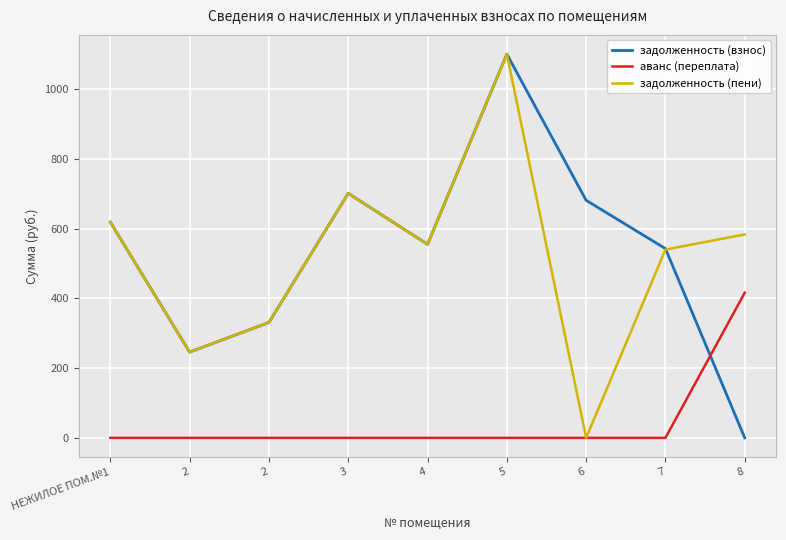

How many times do задолженность (взнос) and задолженность (пени) cross each other?

1